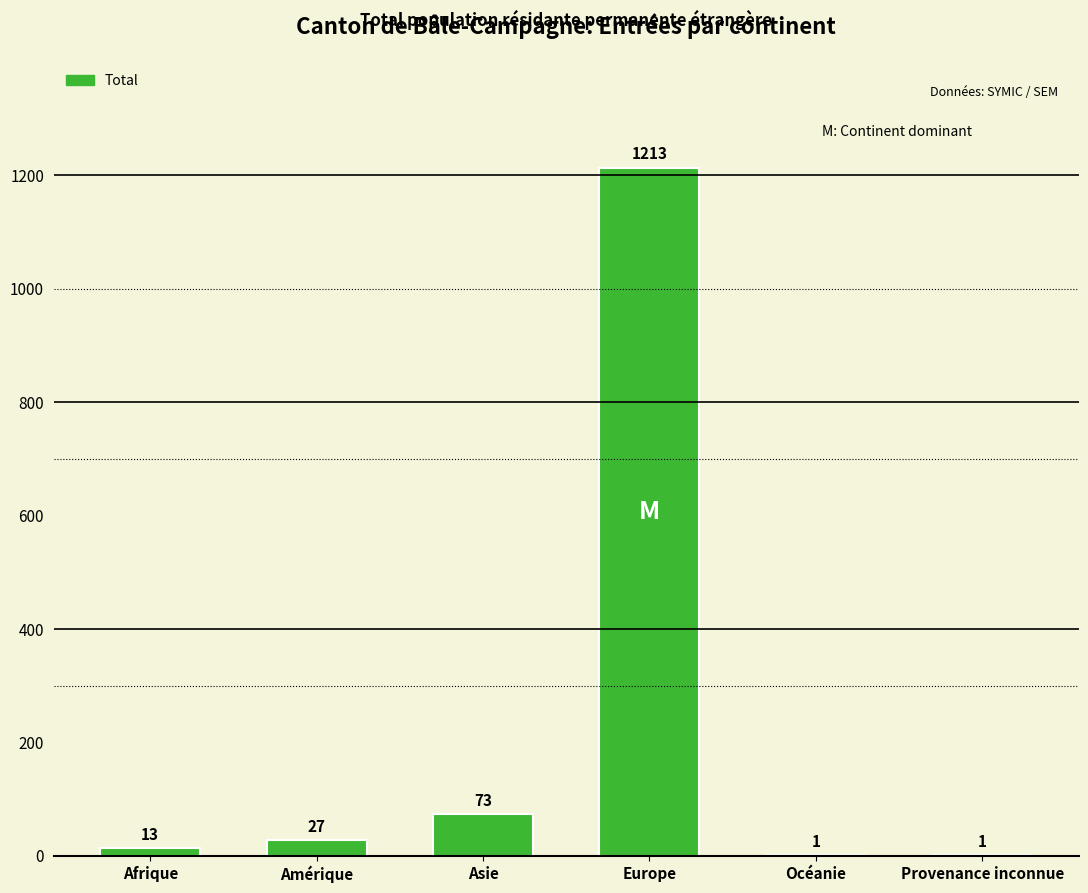

What is the sum of all values?

1328